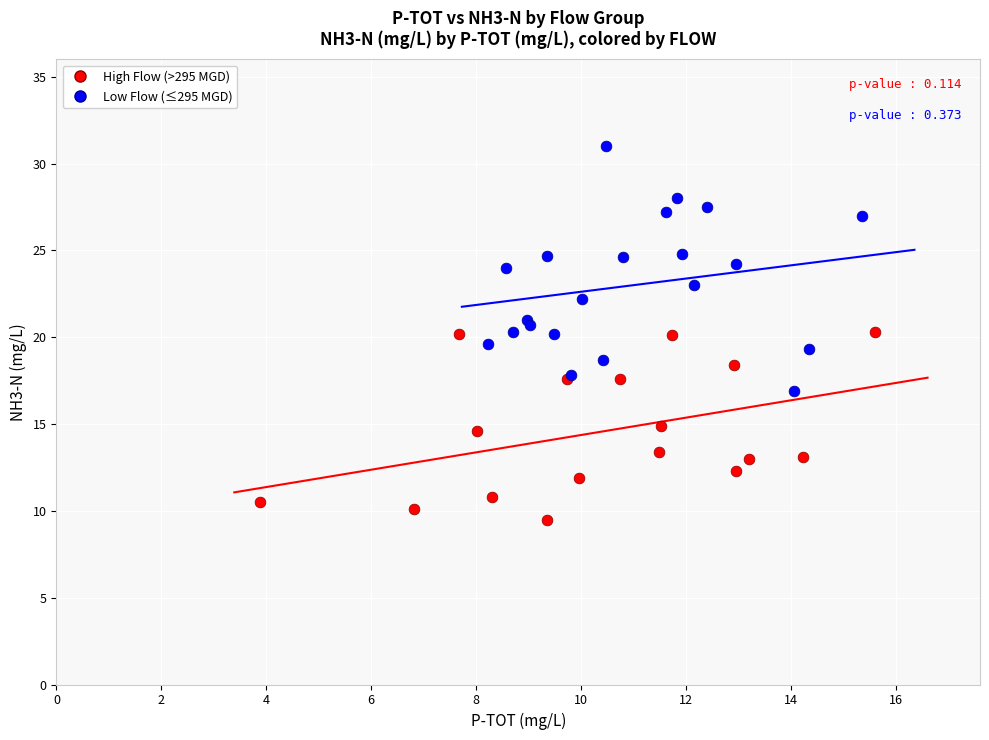

Which series has the largest Y range (max minus min)?

Low Flow (≤295 MGD)